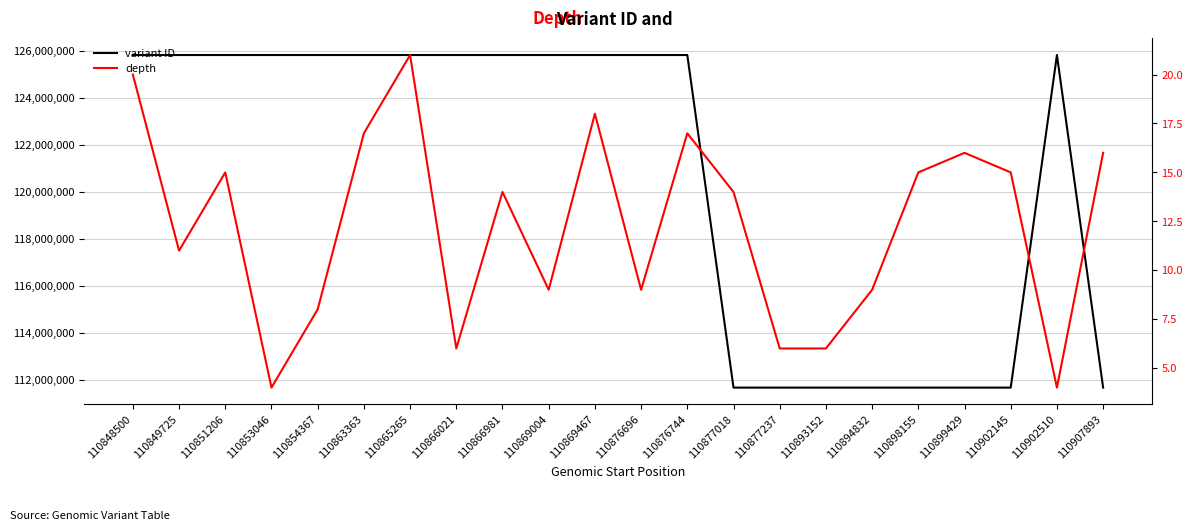

What is the total value across all series at 110853046?

125831786